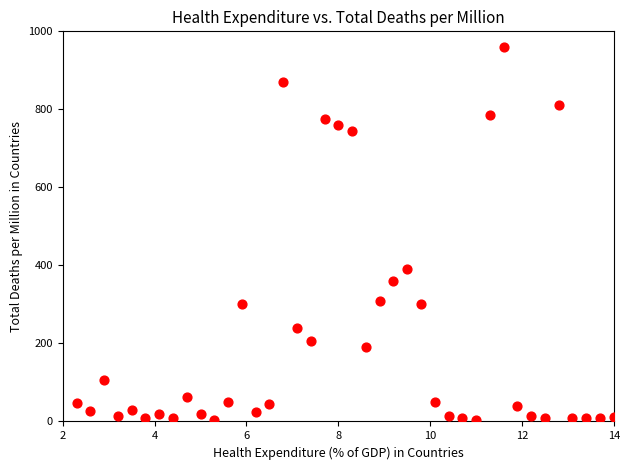

What Y value in the scatter plot is closest to 482?

390